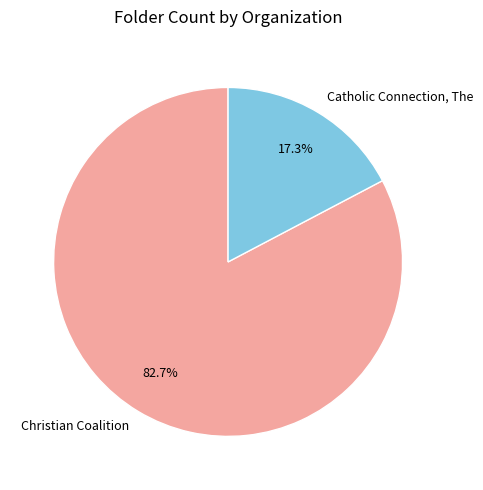

Rank the categories by value from lowest to highest.

Catholic Connection, The, Christian Coalition